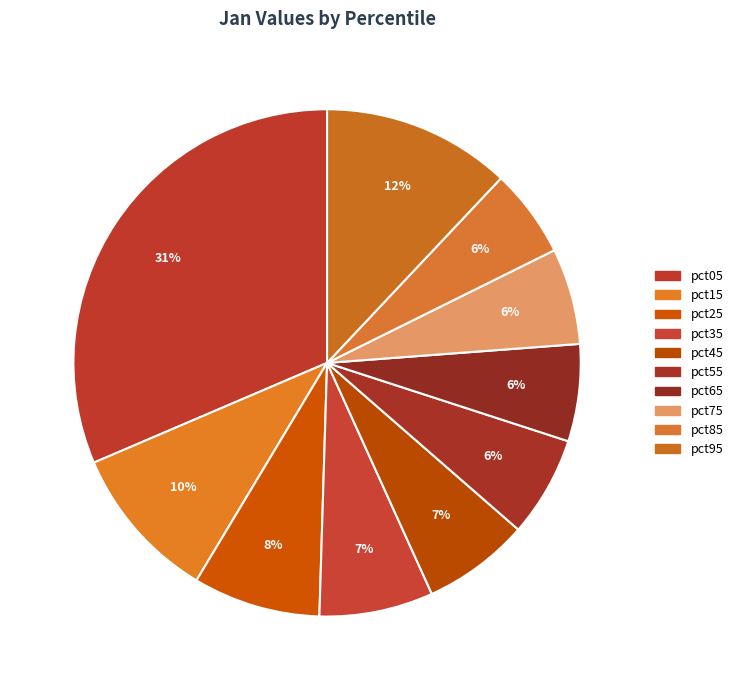

Which category has the biggest portion of the pie?

pct05